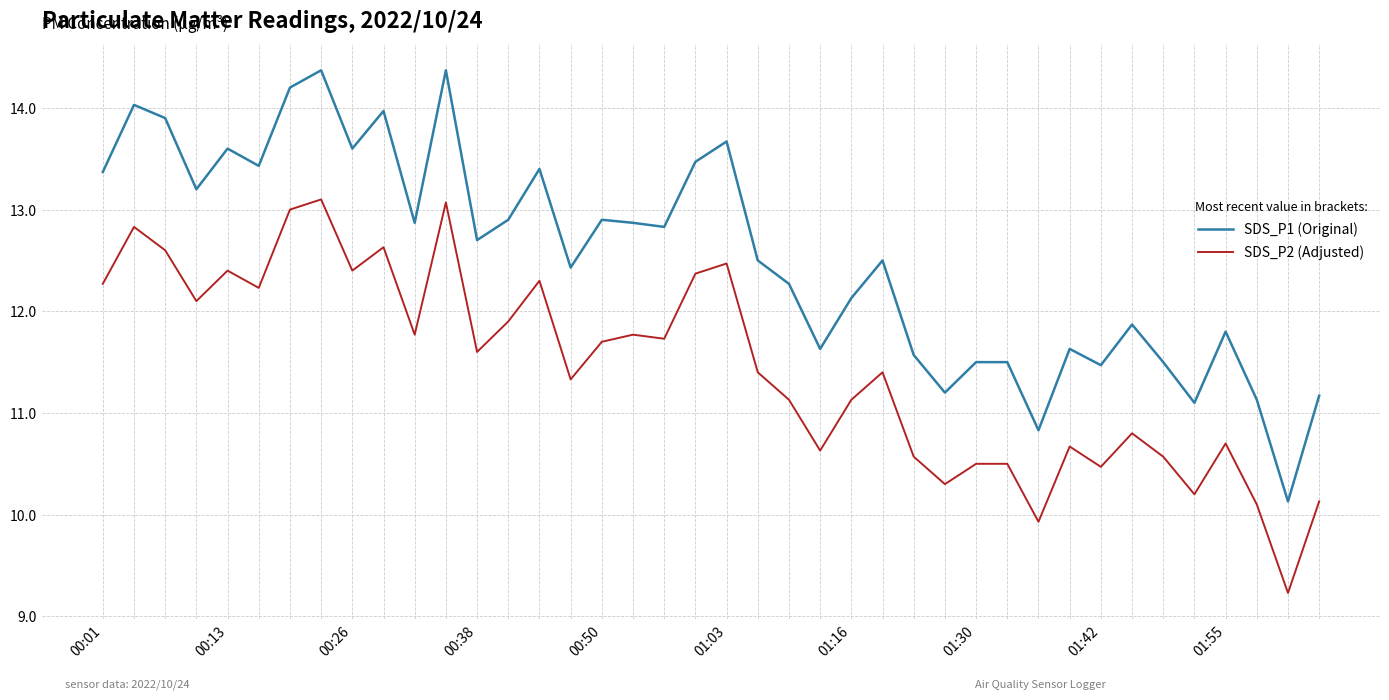

Reading left to right, transcribe all the data shown in this chart.

SDS_P1 (Original): 13.4	14.0	13.9	13.2	13.6	13.4	14.2	14.4	13.6	14.0	12.9	14.4	12.7	12.9	13.4	12.4	12.9	12.9	12.8	13.5	13.7	12.5	12.3	11.6	12.1	12.5	11.6	11.2	11.5	11.5	10.8	11.6	11.5	11.9	11.5	11.1	11.8	11.1	10.1	11.2
SDS_P2 (Adjusted): 12.3	12.8	12.6	12.1	12.4	12.2	13.0	13.1	12.4	12.6	11.8	13.1	11.6	11.9	12.3	11.3	11.7	11.8	11.7	12.4	12.5	11.4	11.1	10.6	11.1	11.4	10.6	10.3	10.5	10.5	9.9	10.7	10.5	10.8	10.6	10.2	10.7	10.1	9.2	10.1